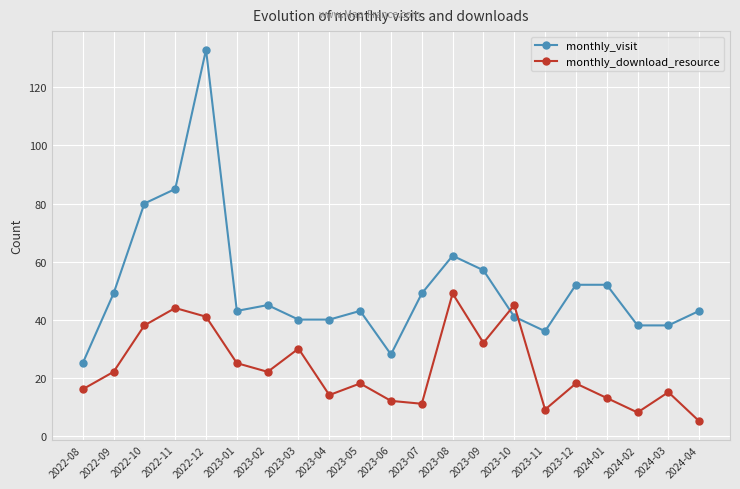

Rank the series by their maximum value, from lowest to highest.

monthly_download_resource, monthly_visit